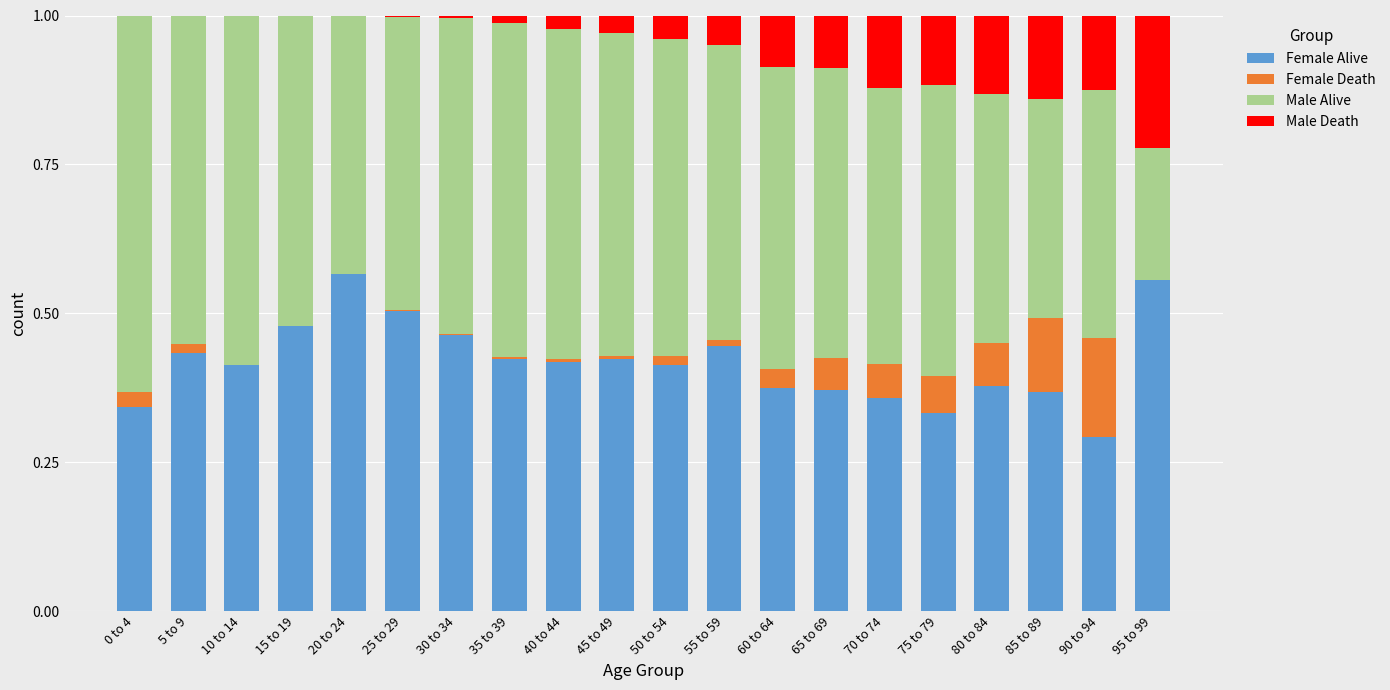

The value of Female Alive at 40 to 44 is 0.2. True or false?

False